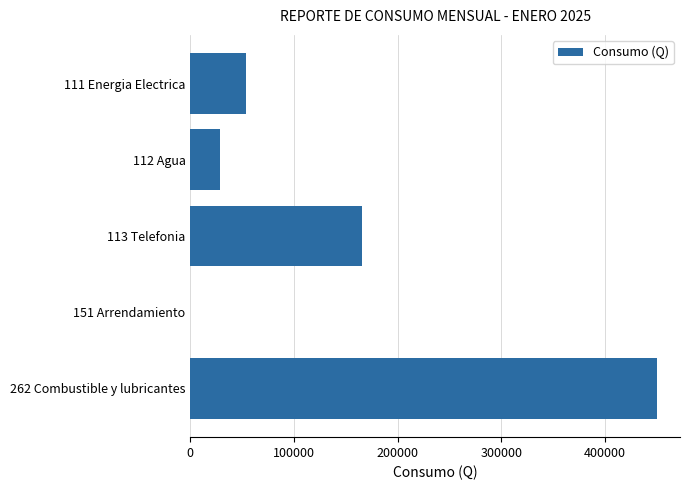

The value at 113 Telefonia is 165594.8. True or false?

True